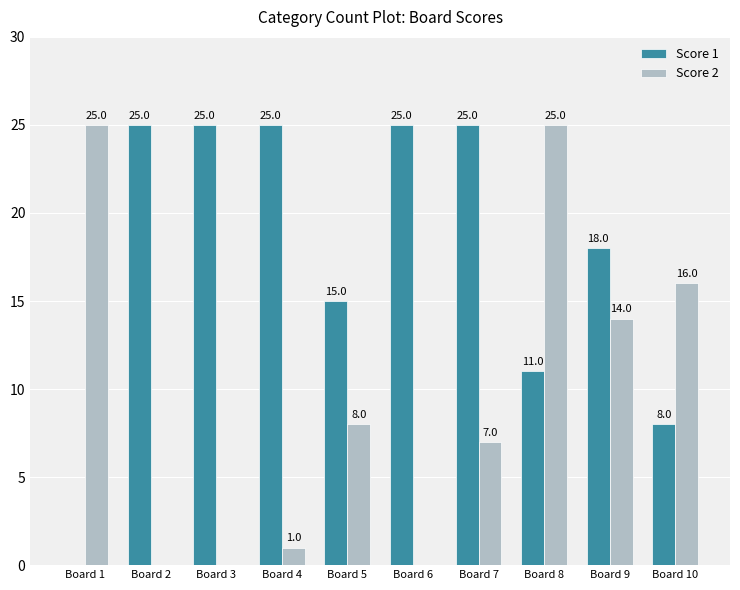

Is the value of Score 1 at Board 3 greater than the value of Score 2 at Board 6?

Yes